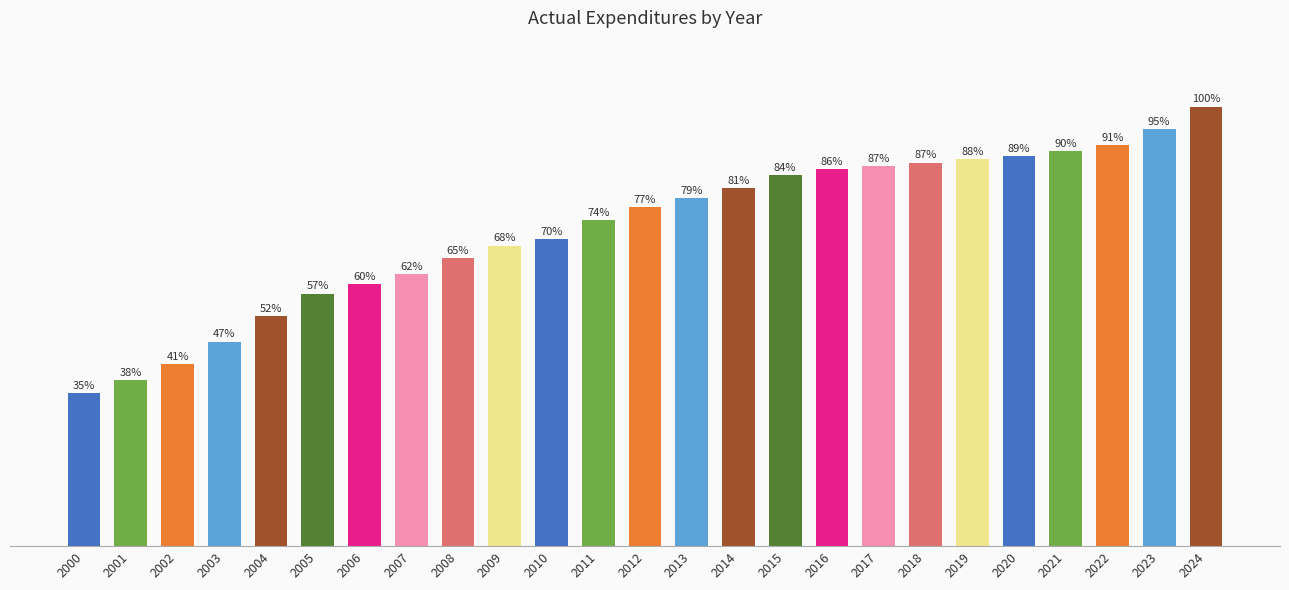

List the labels in order of value, smallest first.

2000, 2001, 2002, 2003, 2004, 2005, 2006, 2007, 2008, 2009, 2010, 2011, 2012, 2013, 2014, 2015, 2016, 2017, 2018, 2019, 2020, 2021, 2022, 2023, 2024